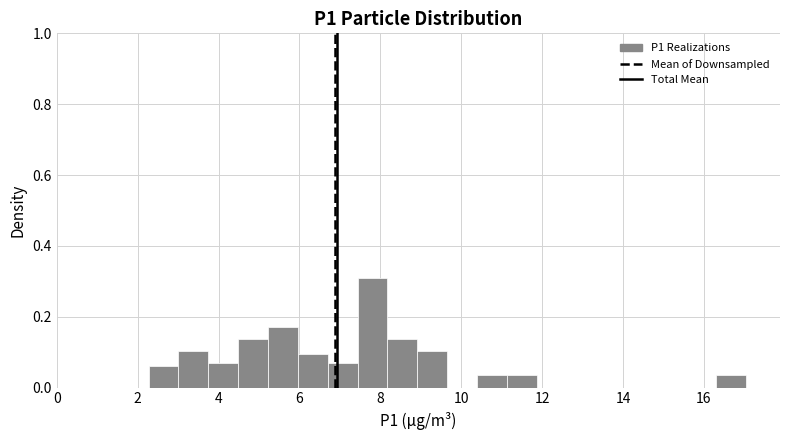

Around what value on the x-axis is the tallest bar? Give the approximate position of its centre, as read against the axis.

7.8